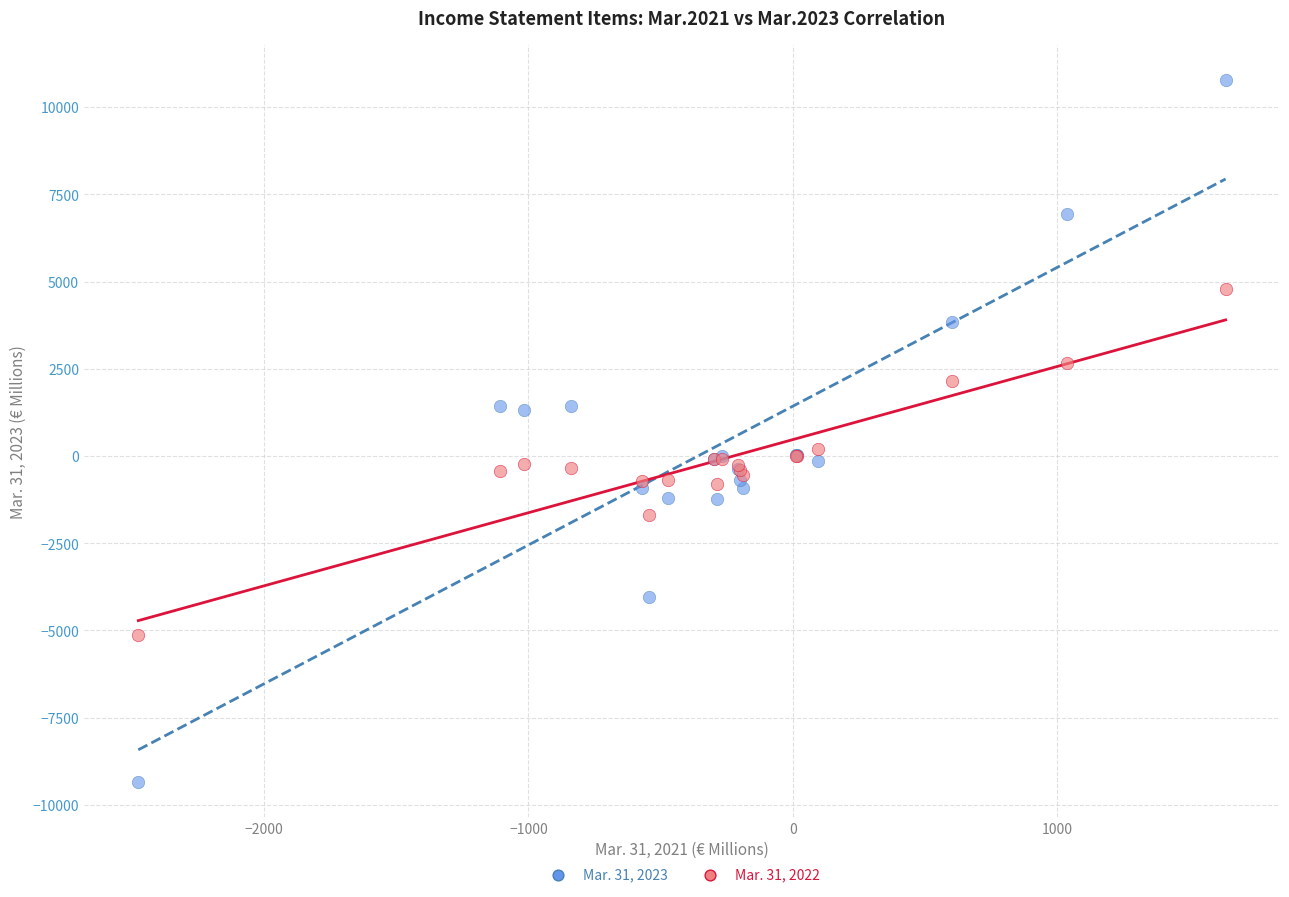

Which series contains the highest Y value?

Mar. 31, 2023